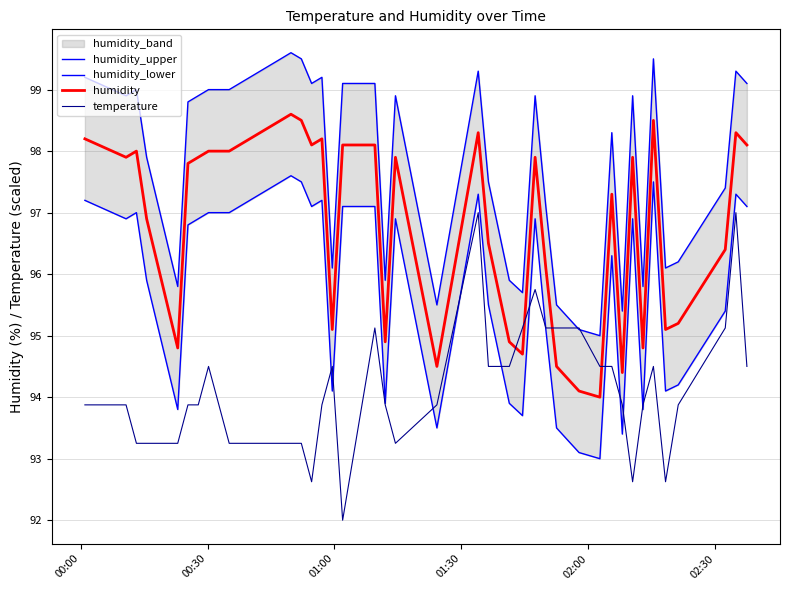

True or false: temperature has more than 0 points higher than both neighbors.

True